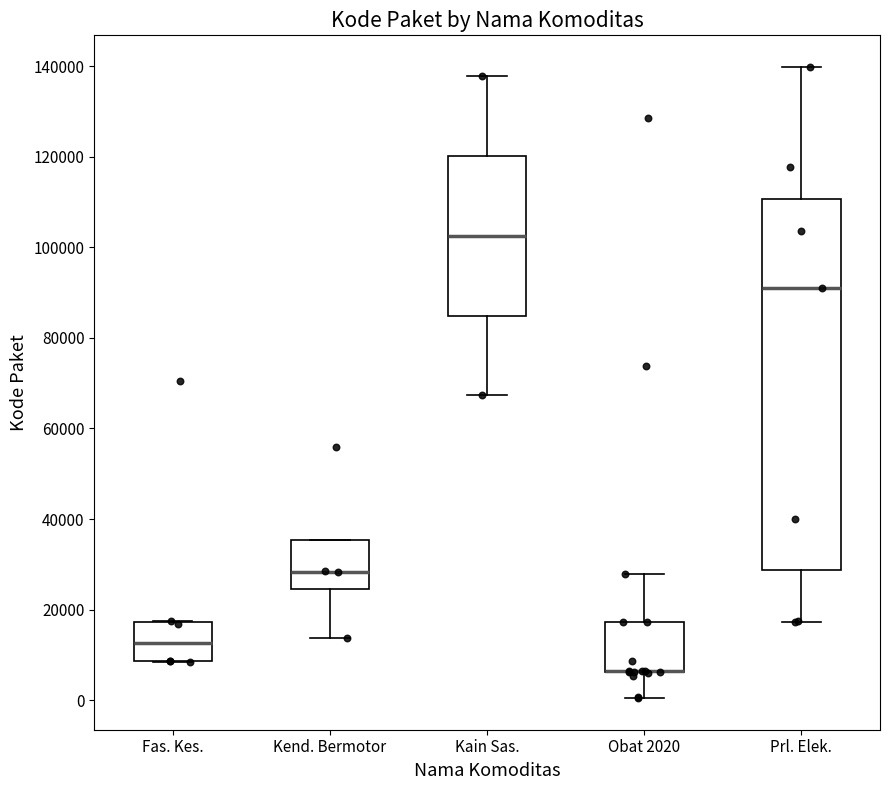

Reading left to right, read every box against the y-axis: the position of its median line, the range the box covers, and the ends of its whiskers. The values are not printed on the chart, so give them approximately, as read against the axis.

Fas. Kes.: median 12000, box 8000 to 18000, whiskers 8000 to 18000
Kend. Bermotor: median 28000, box 24000 to 36000, whiskers 14000 to 36000
Kain Sas.: median 102000, box 84000 to 120000, whiskers 68000 to 138000
Obat 2020: median 6000 (drawn on the box's lower edge), box 6000 to 18000, whiskers 0 to 28000
Prl. Elek.: median 92000, box 28000 to 110000, whiskers 18000 to 140000